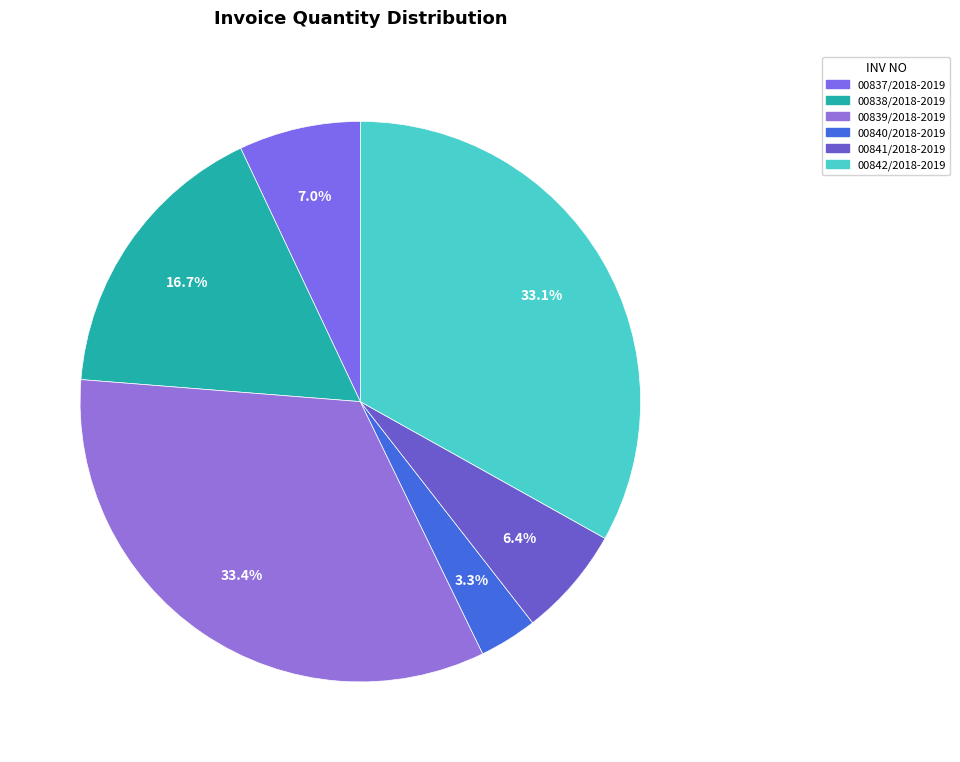

Between 00841/2018-2019 and 00842/2018-2019, which is larger?

00842/2018-2019